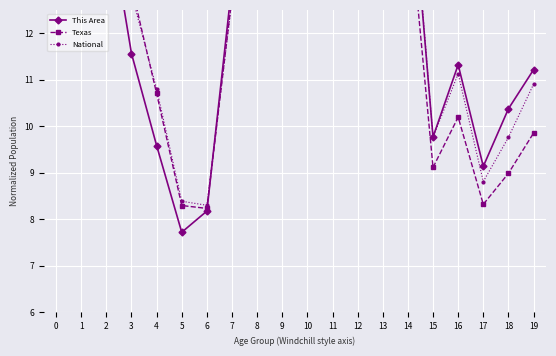

True or false: National and Texas cross at least once.

True